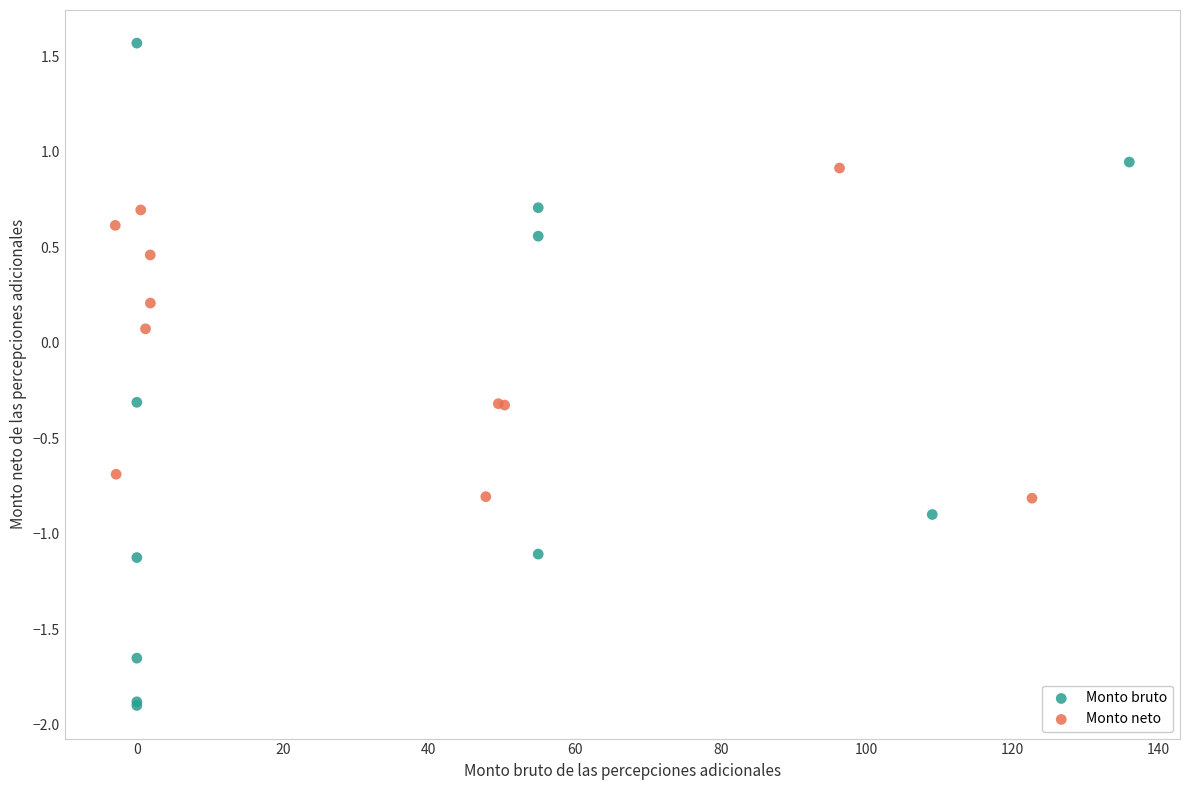

Which series has the widest spread of Y values?

Monto bruto